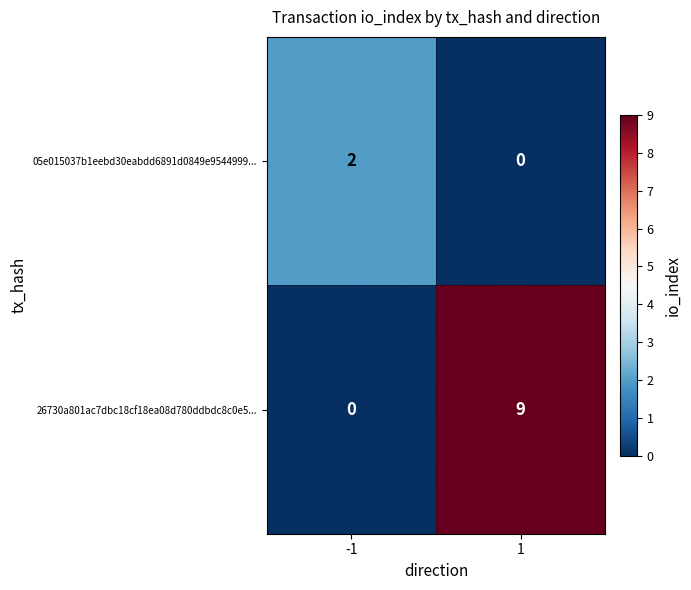

What is the total value across all series at 1?

9